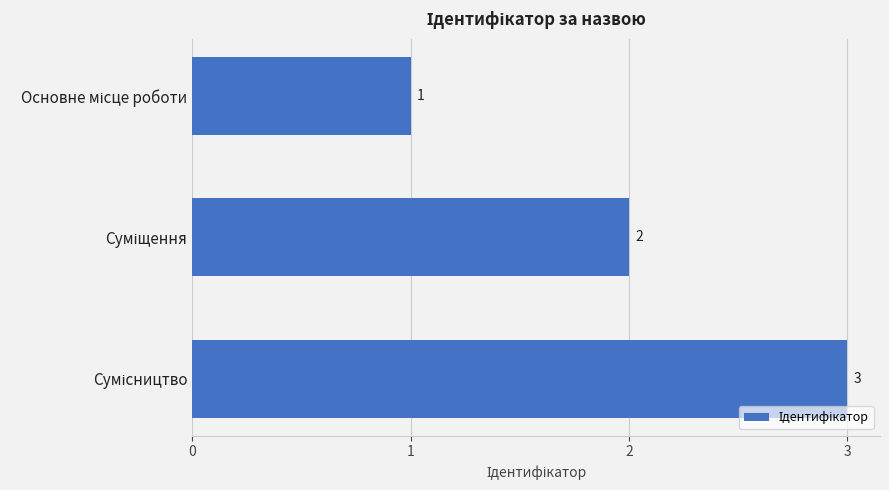

How many bars are there in total?

3